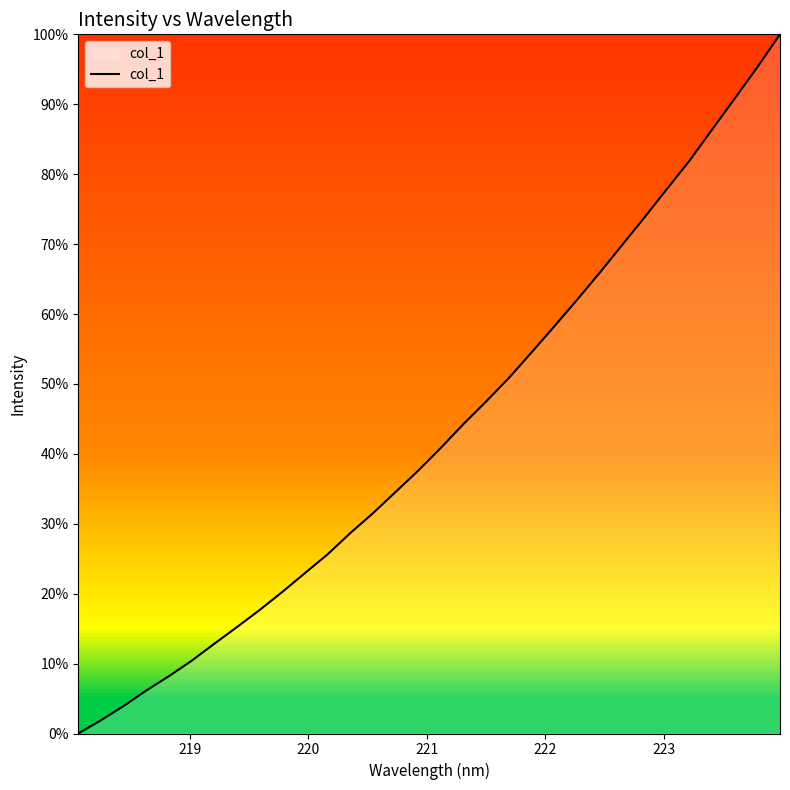

What is the sum of all values?

61505.0